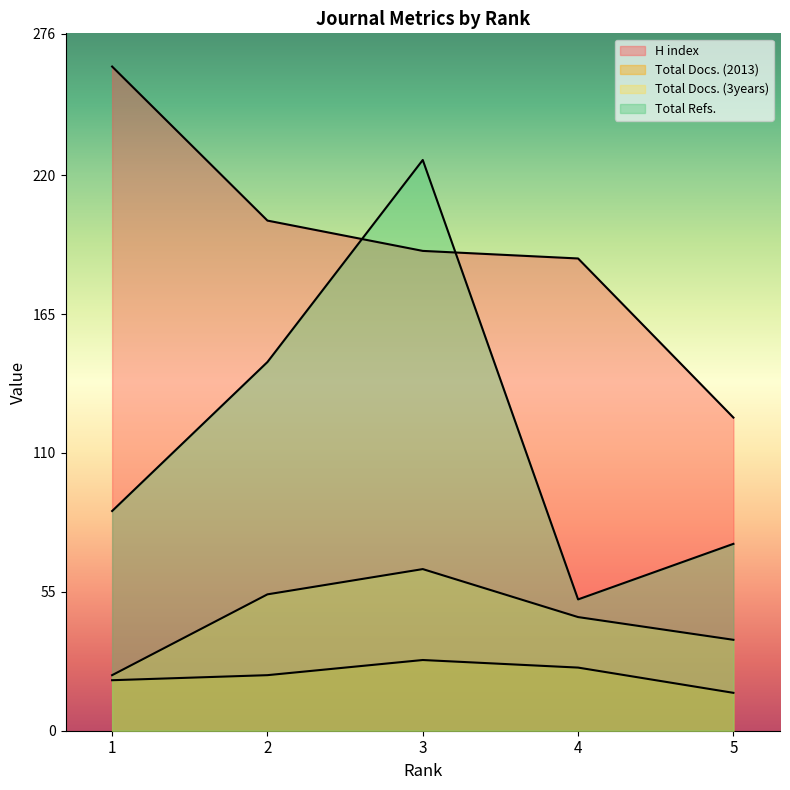

The value of Total Refs. at 1 is 87. True or false?

True